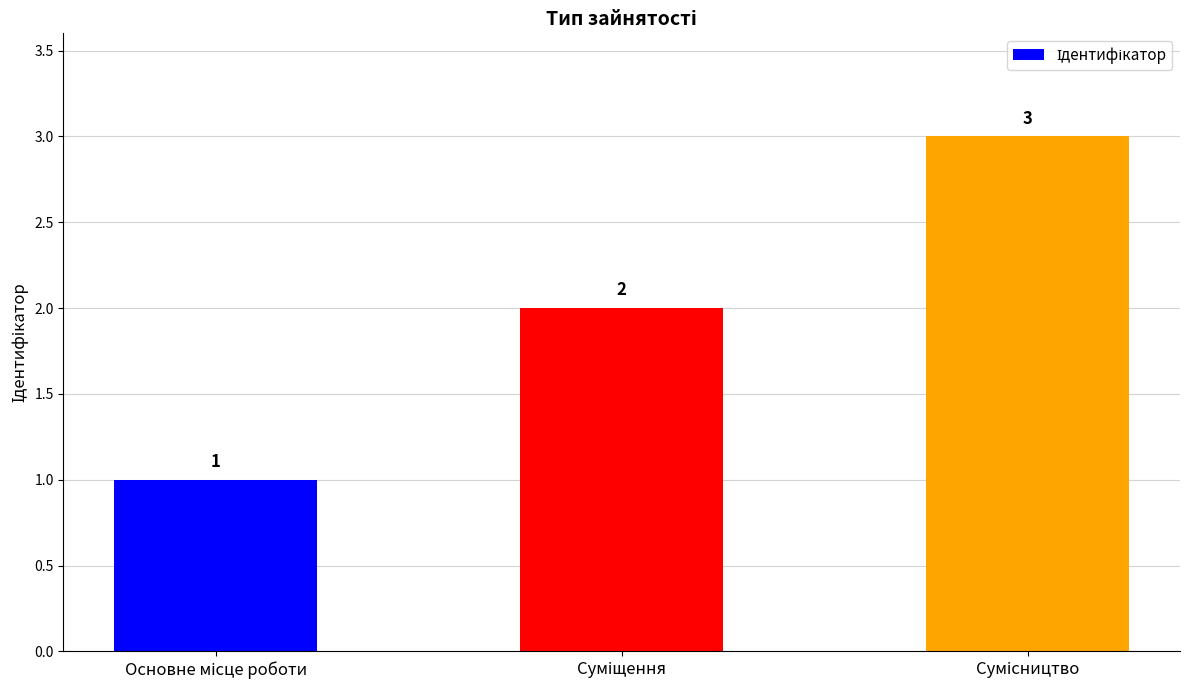

Reading right to left, transcribe all the data shown in this chart.

3	2	1